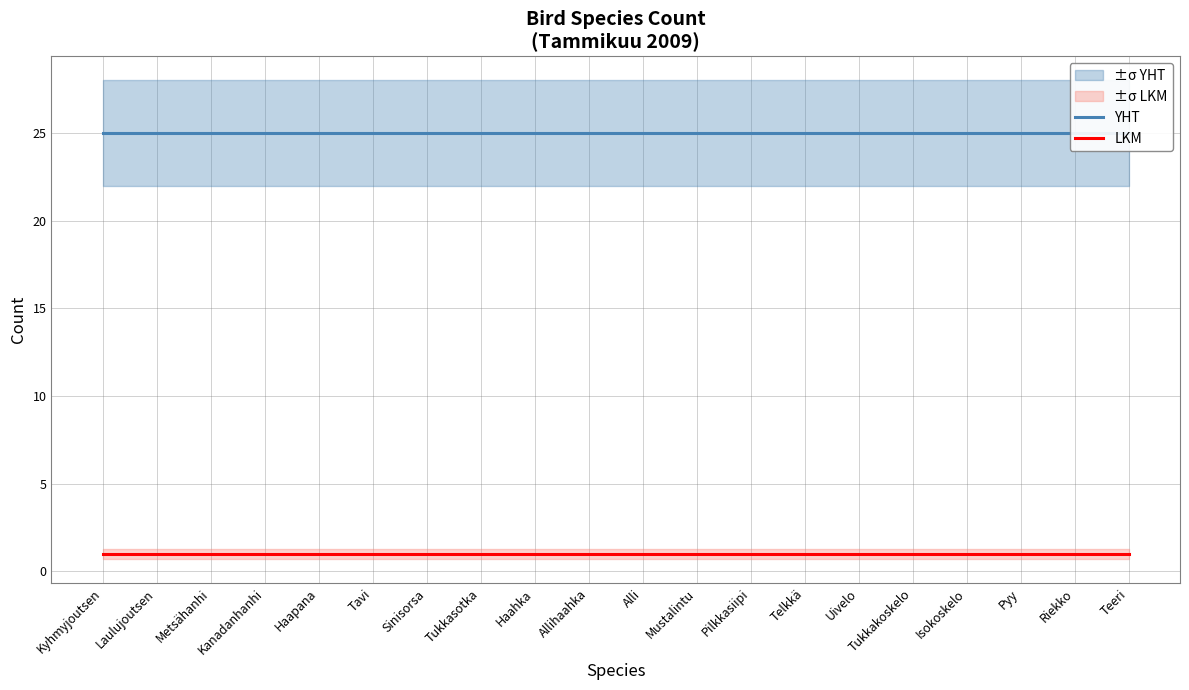

Reading left to right, transcribe all the data shown in this chart.

YHT: 25	25	25	25	25	25	25	25	25	25	25	25	25	25	25	25	25	25	25	25
LKM: 1	1	1	1	1	1	1	1	1	1	1	1	1	1	1	1	1	1	1	1